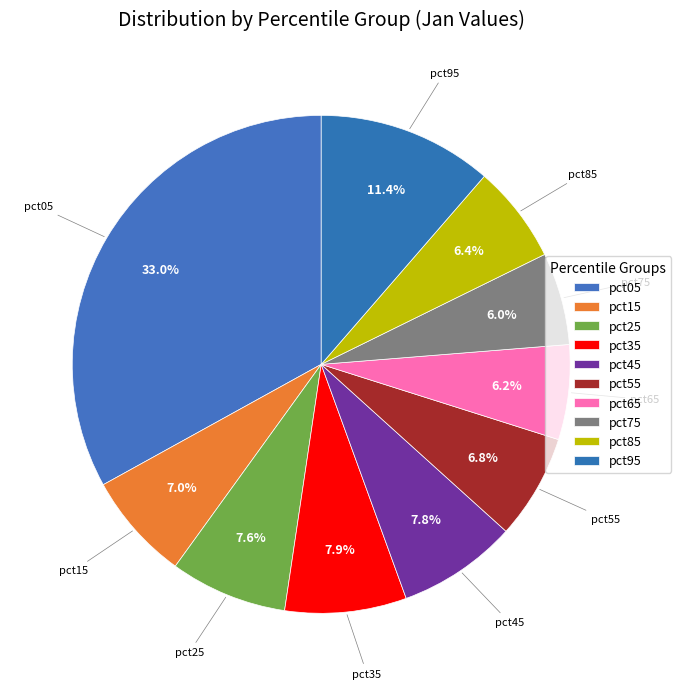

To the nearest percent, what portion does pct95 represent?

11%